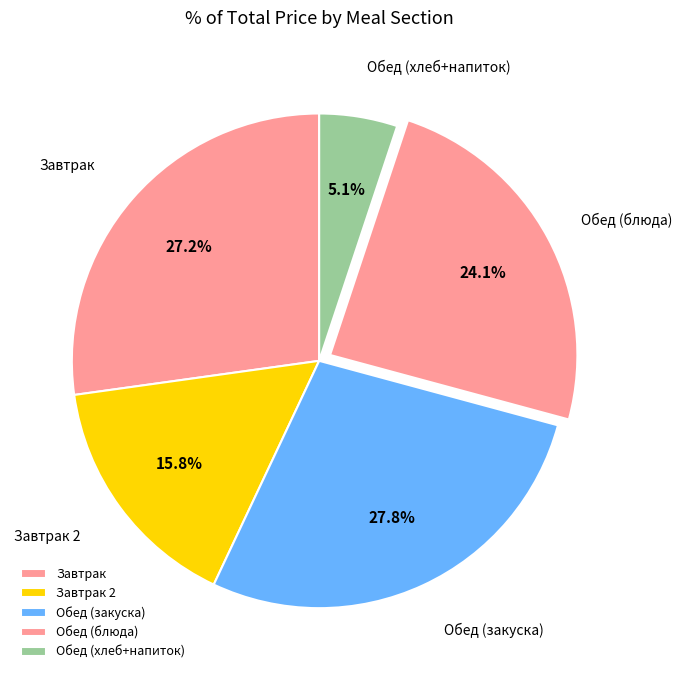

To the nearest percent, what is the average slice percentage?

20%